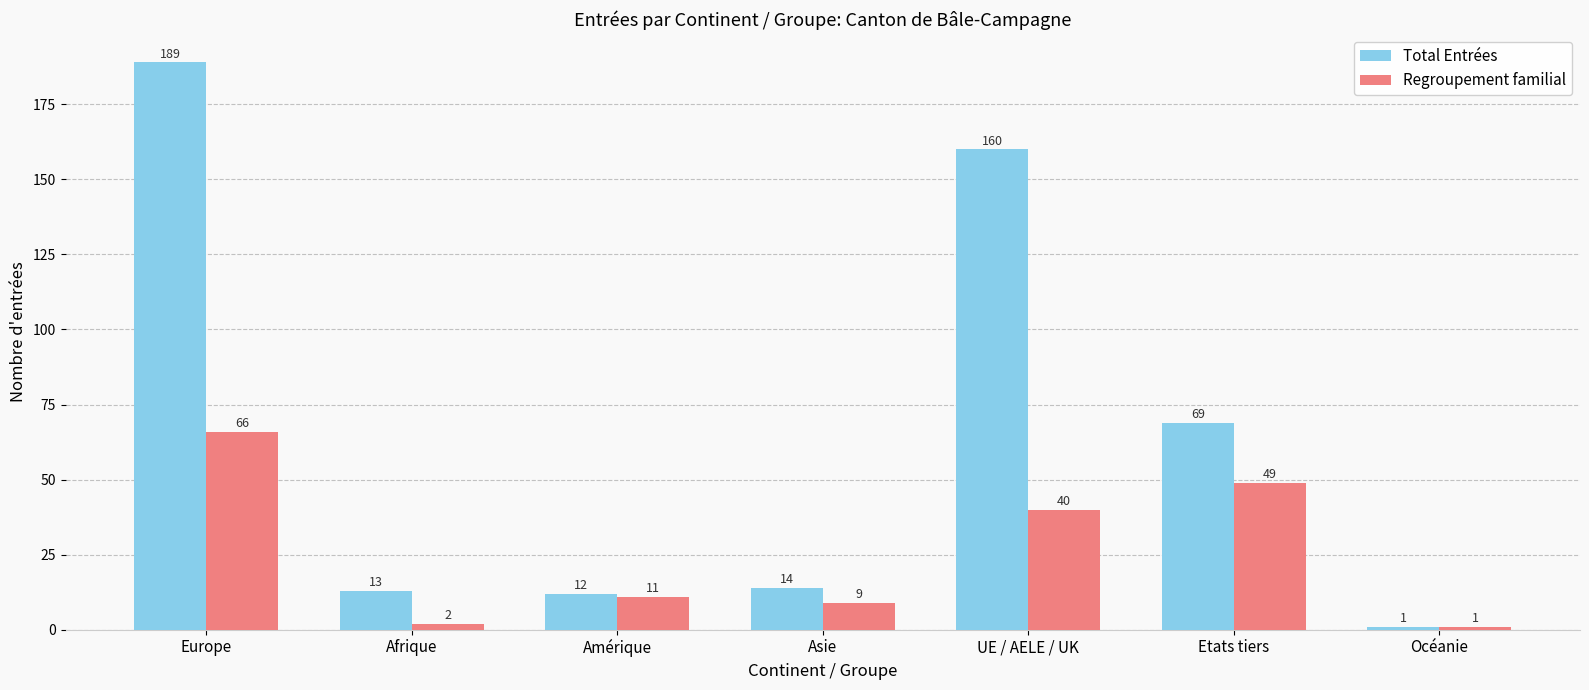

Which category has the lowest value in the Regroupement familial series?

Océanie